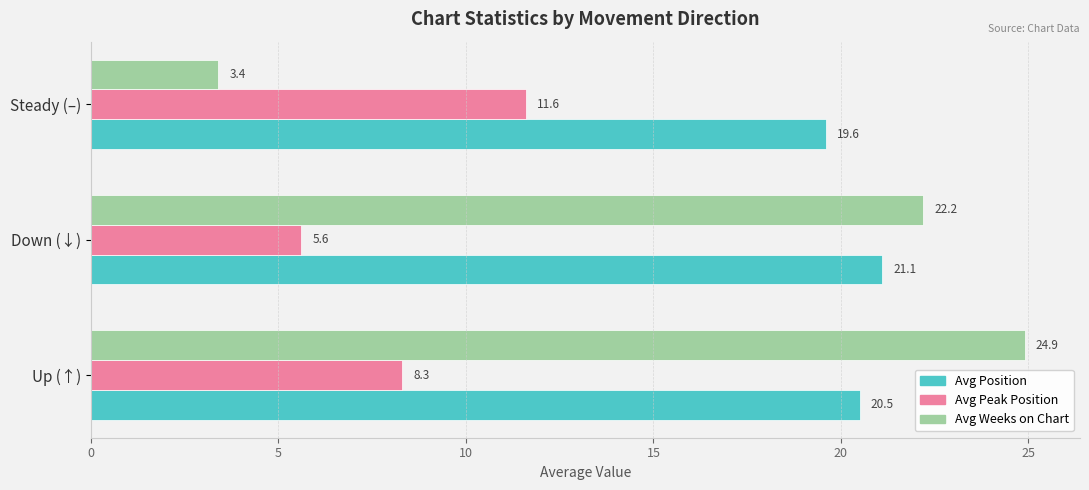

What is the maximum value for Avg Weeks on Chart?

24.9